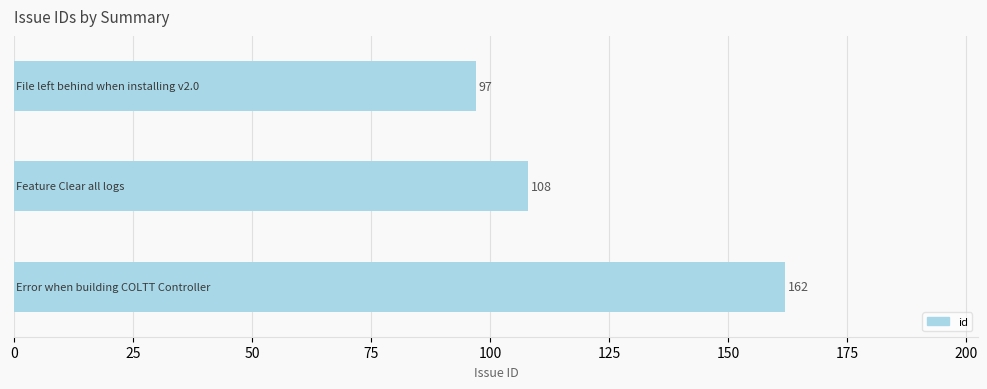

What is the minimum value shown in the chart?

97